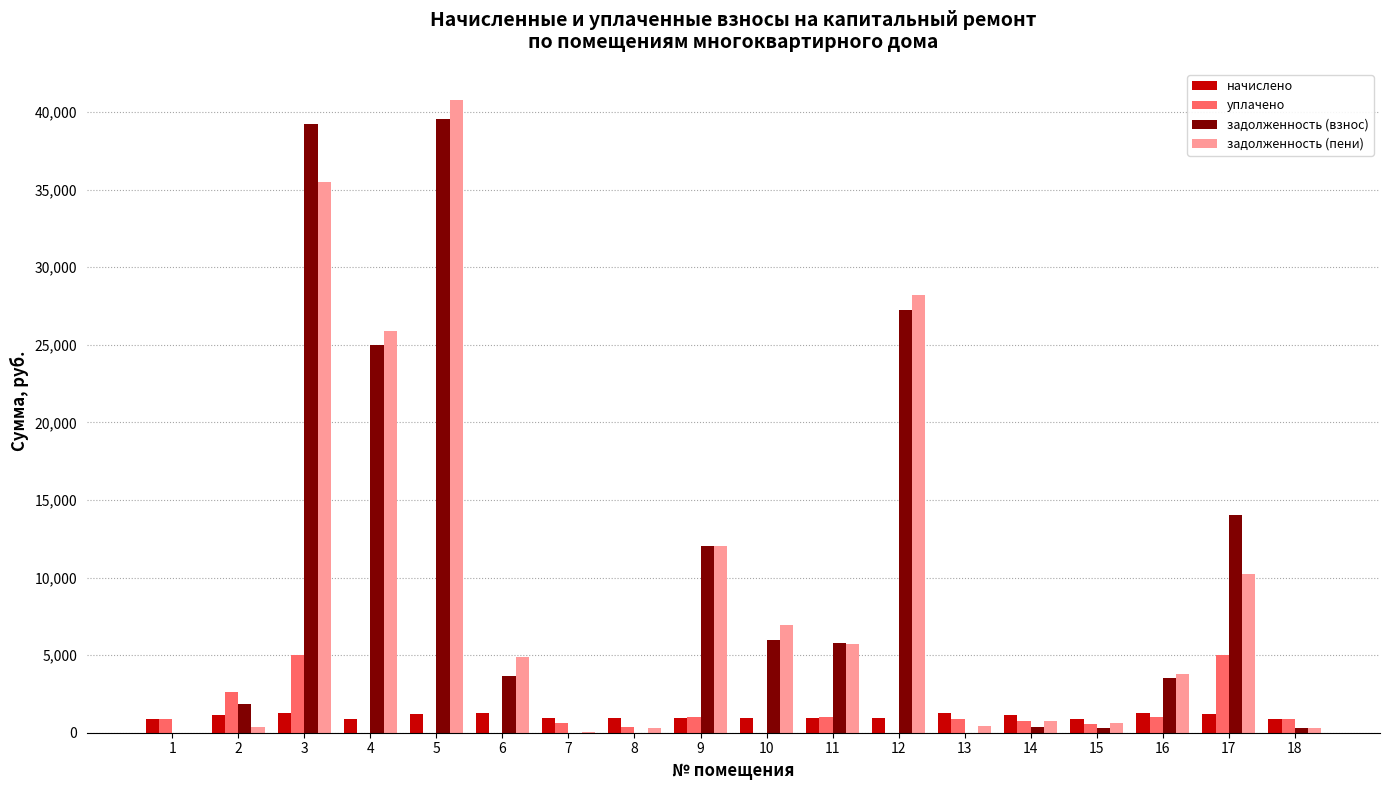

At which label does уплачено first exceed 856?

1